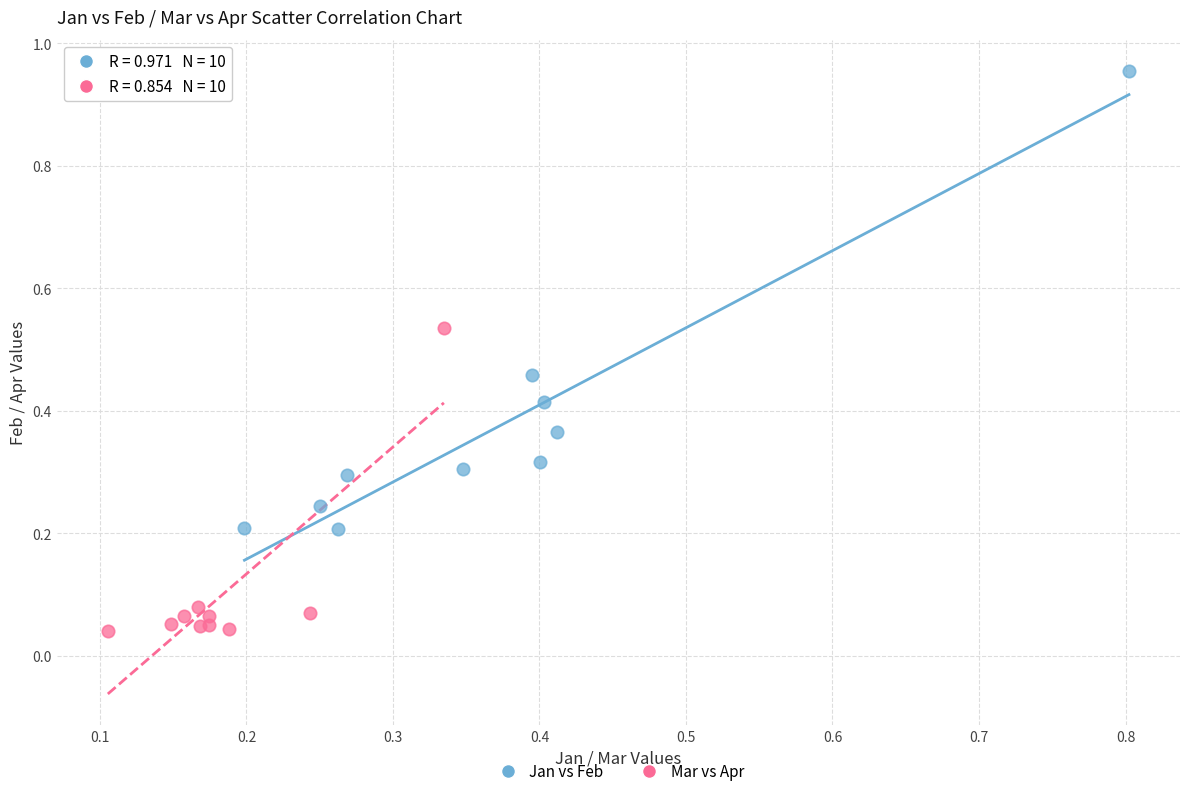

Which series reaches the minimum Y coordinate?

Mar vs Apr